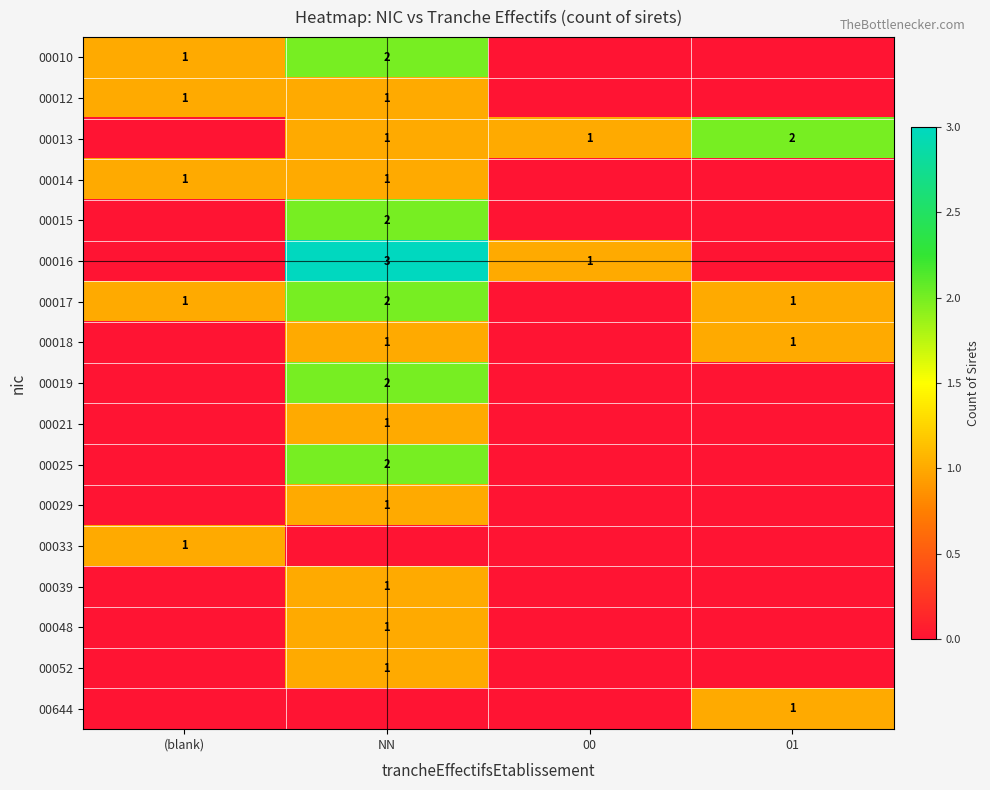

The value of 00644 at 01 is 2. True or false?

False